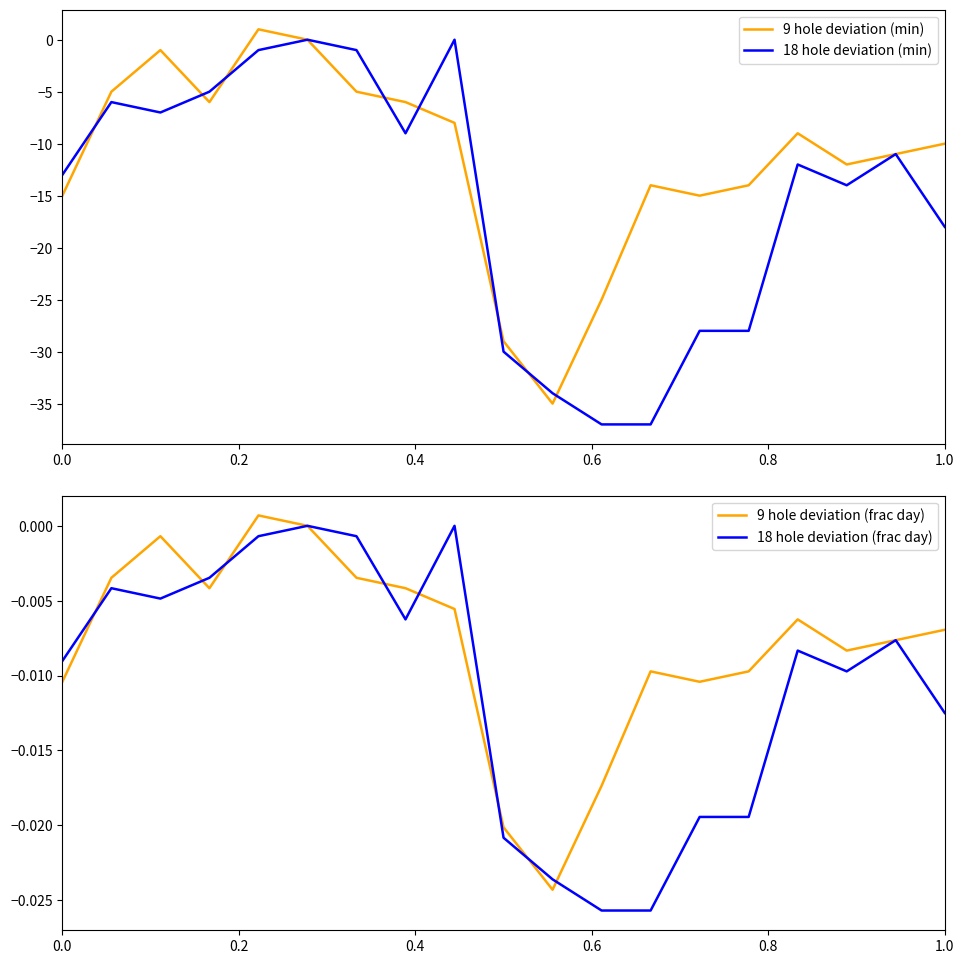

What is the value of the 9 hole deviation (min) point at the 2nd from the left?

-5.0